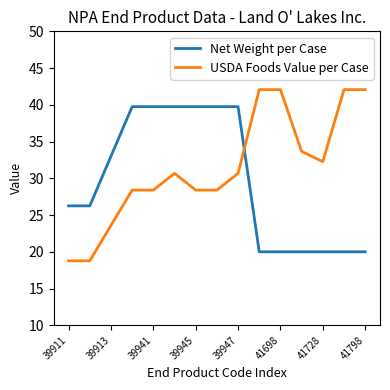

Rank the series by their maximum value, from lowest to highest.

Net Weight per Case, USDA Foods Value per Case